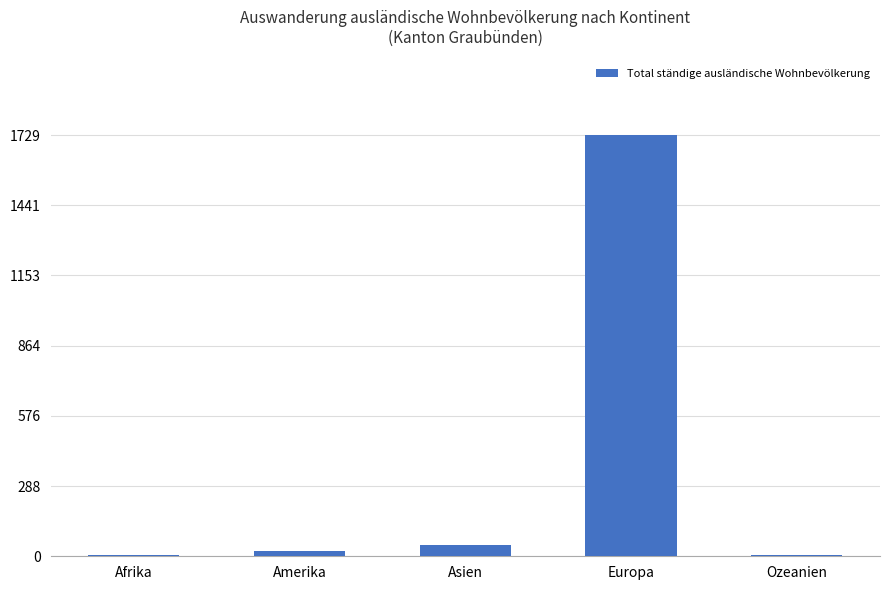

Are the bars grouped side by side (vs. stacked)?

No